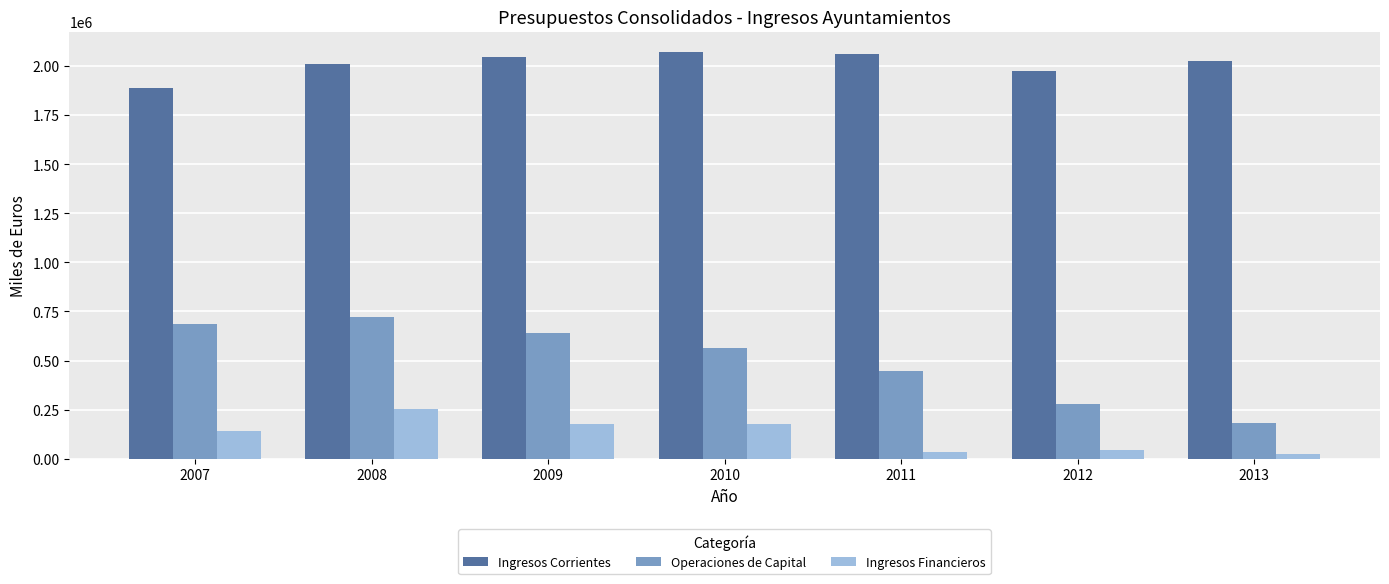

Rank the series by their average value, from highest to lowest.

Ingresos Corrientes, Operaciones de Capital, Ingresos Financieros